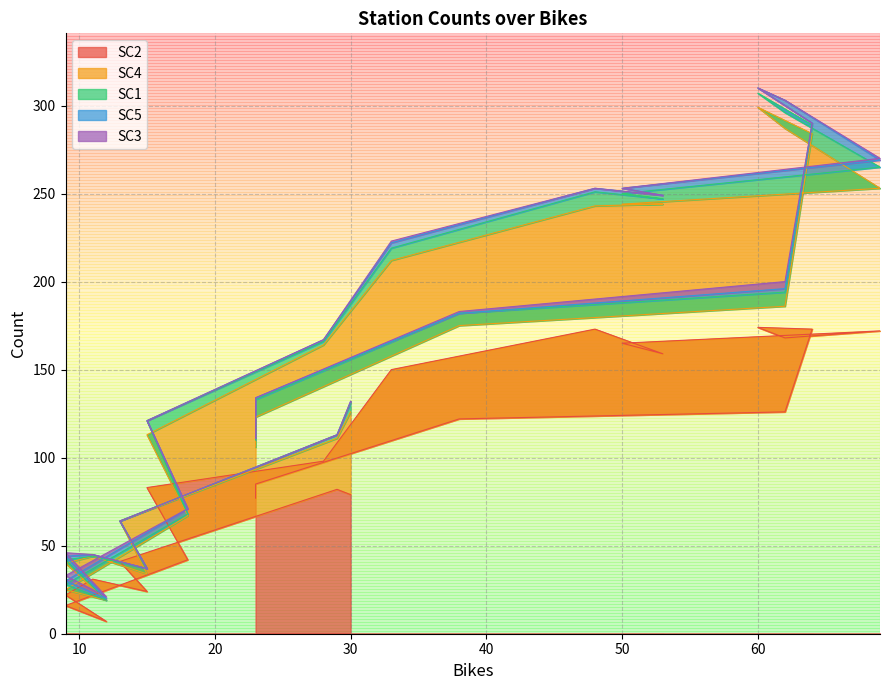

At which label does SC3 reach its peak?

19